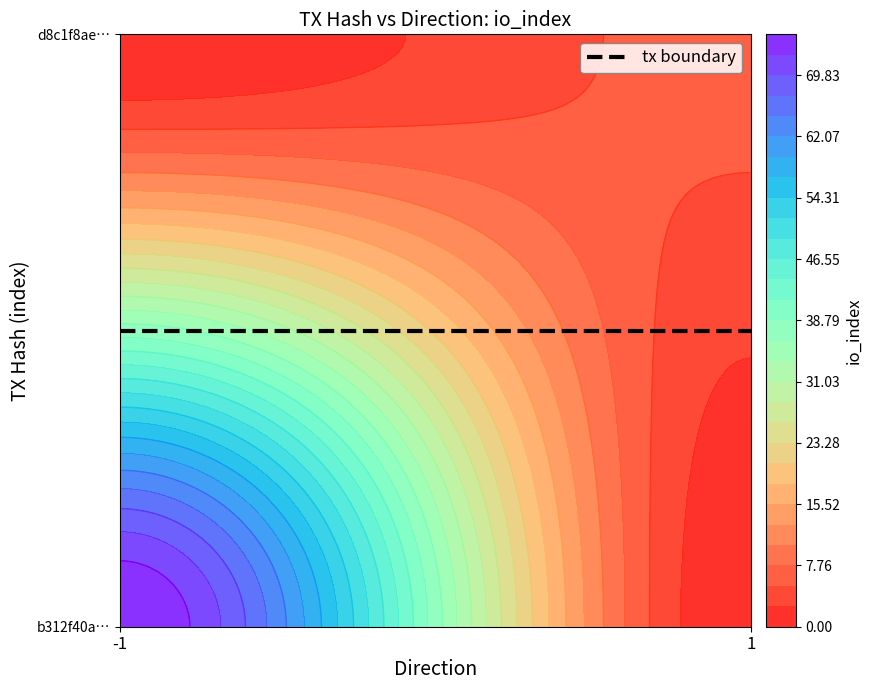

Which series has the widest spread of values?

b312f40a838826f5c648b8f4a650f3f507407c3